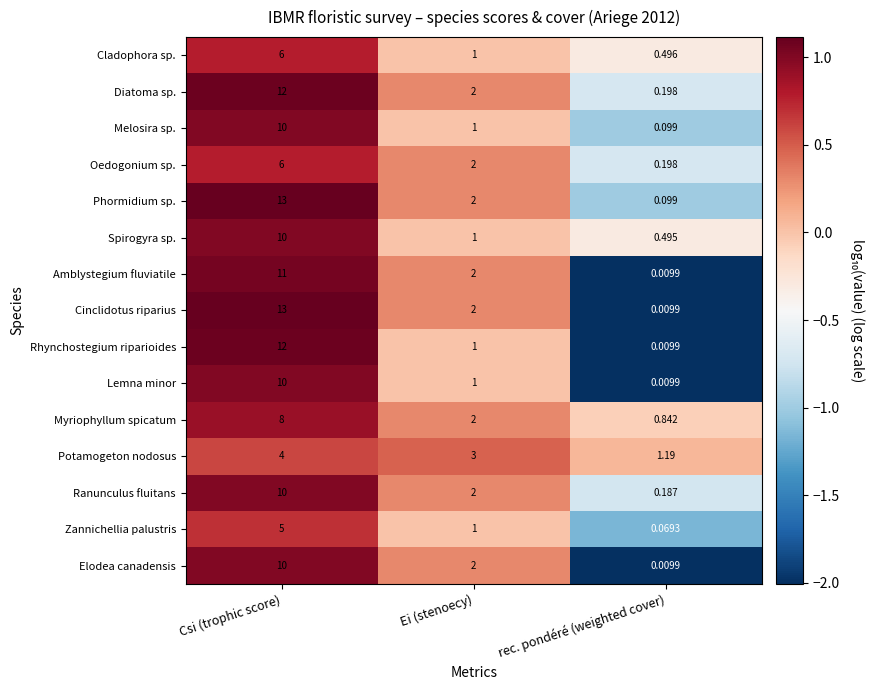

Where does the Diatoma sp. series first go above 2?

Csi (trophic score)